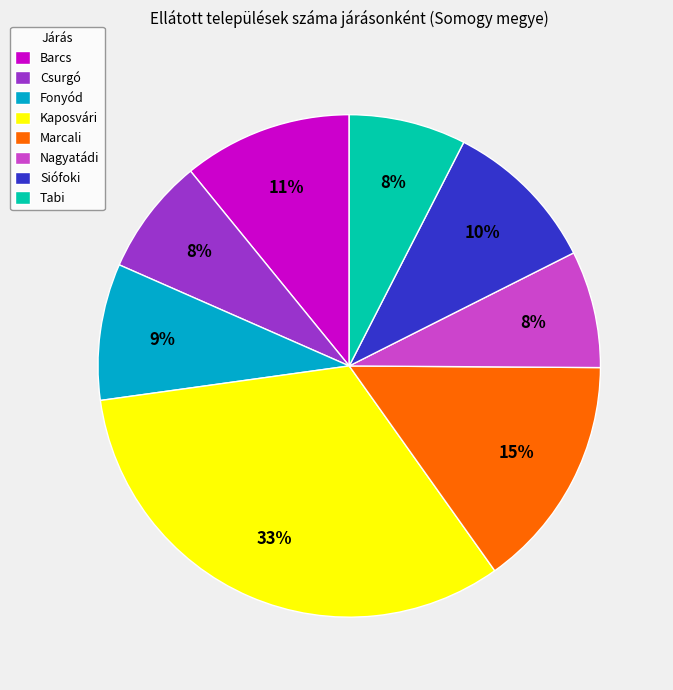

Is there a majority slice in this chart?

No